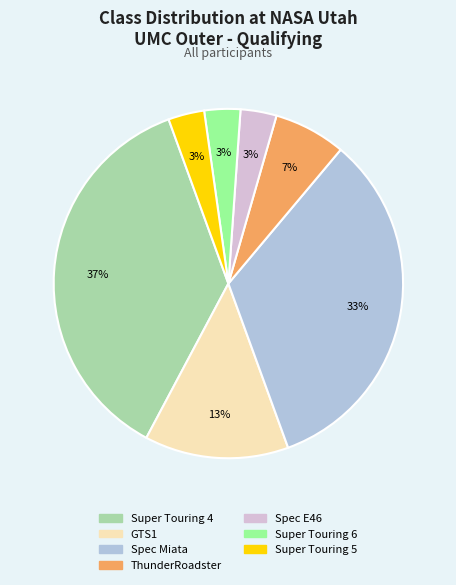

Do GTS1 and Spec E46 together represent more than half of the pie?

No